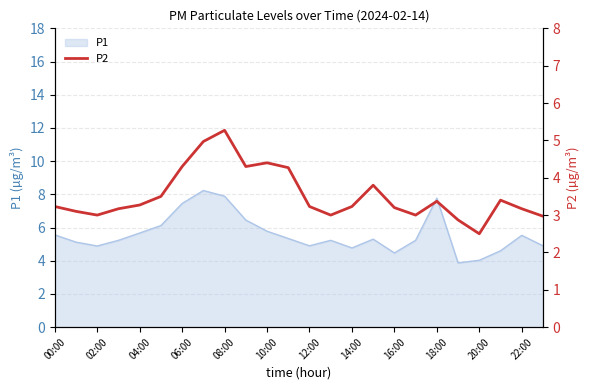

The value of P1 at 22:00 is 9.1. True or false?

False